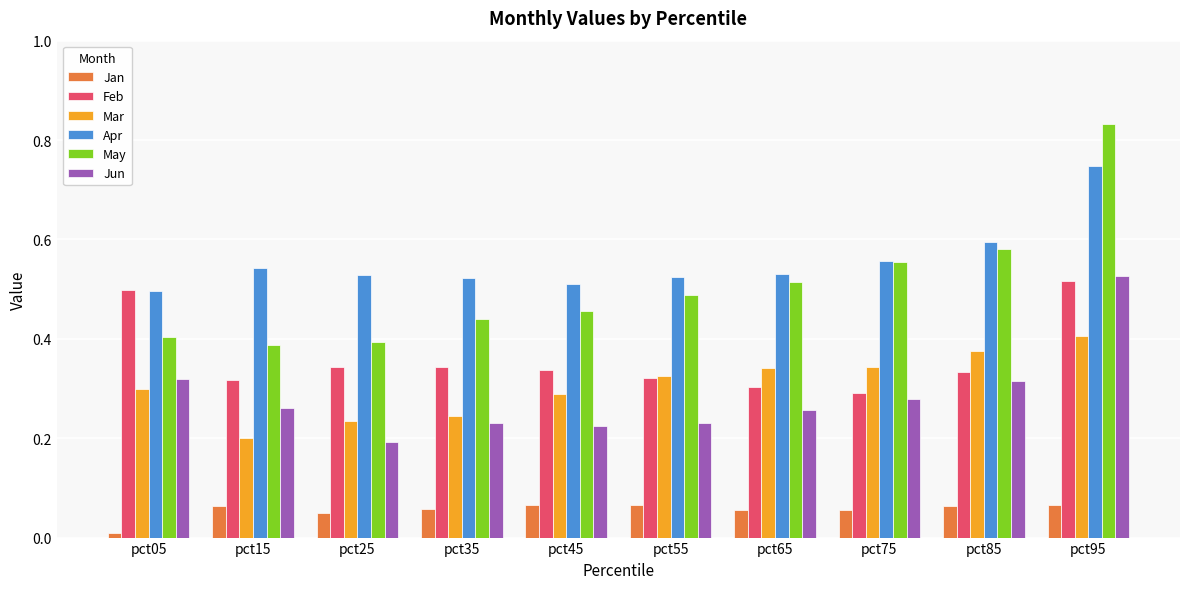

Is the value of Apr at pct55 greater than the value of Mar at pct65?

Yes